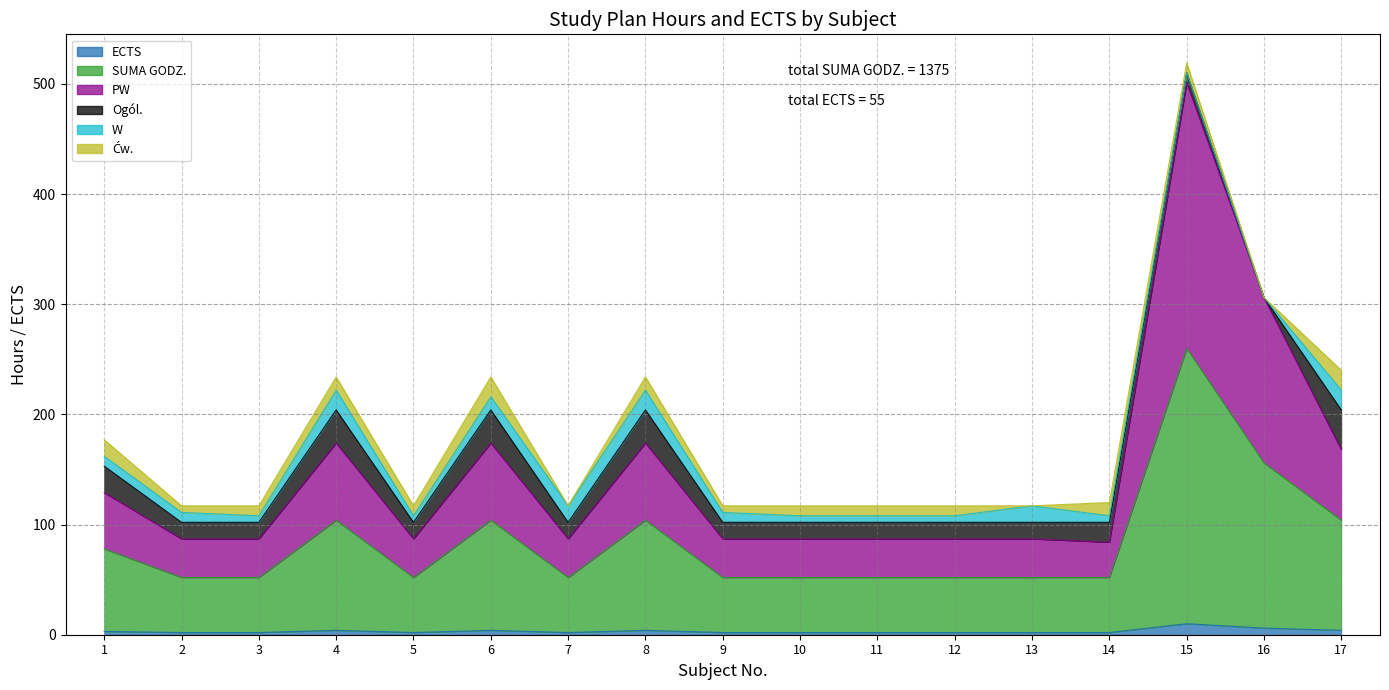

At which category is the sum across all series the highest?

15